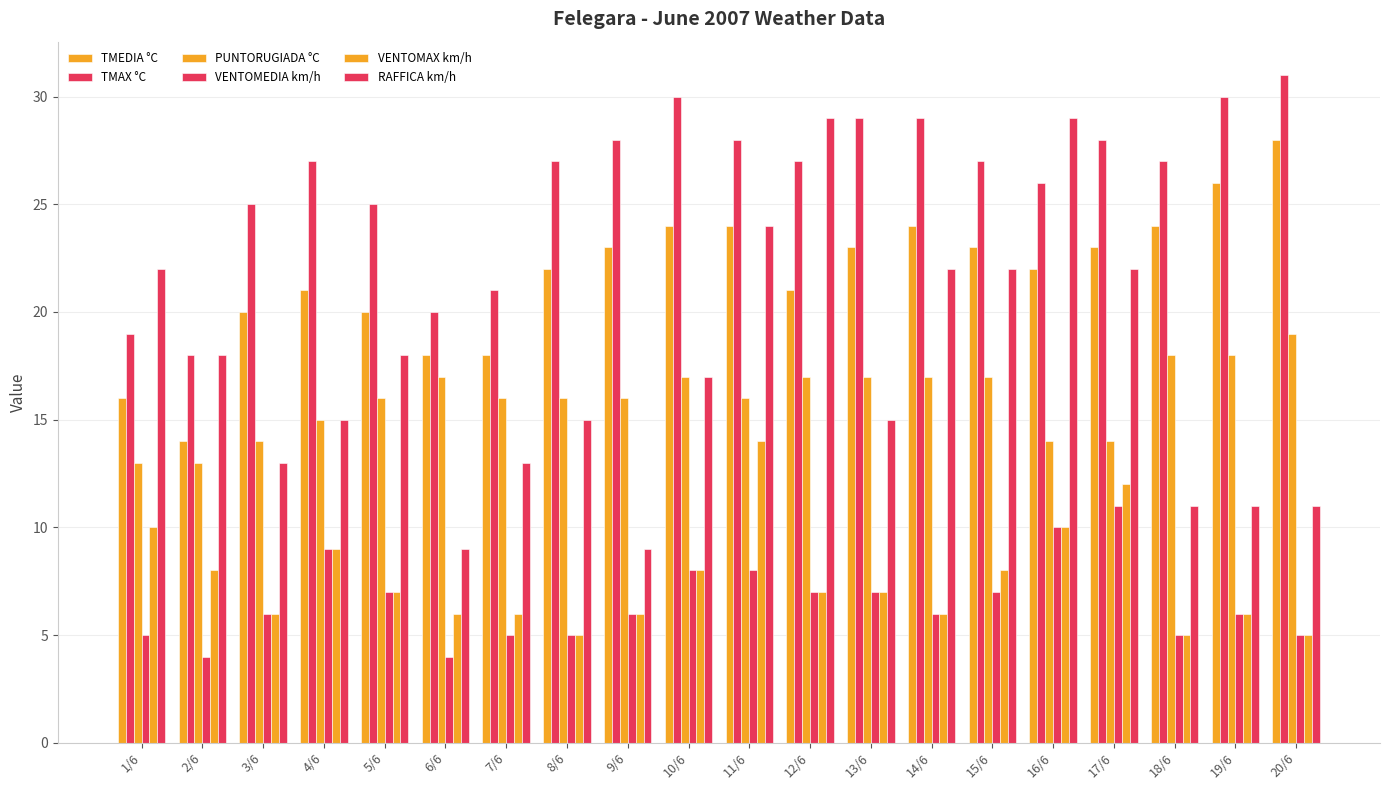

Rank the categories by PUNTORUGIADA °C value from highest to lowest.

20/6, 18/6, 19/6, 6/6, 10/6, 12/6, 13/6, 14/6, 15/6, 5/6, 7/6, 8/6, 9/6, 11/6, 4/6, 3/6, 16/6, 17/6, 1/6, 2/6